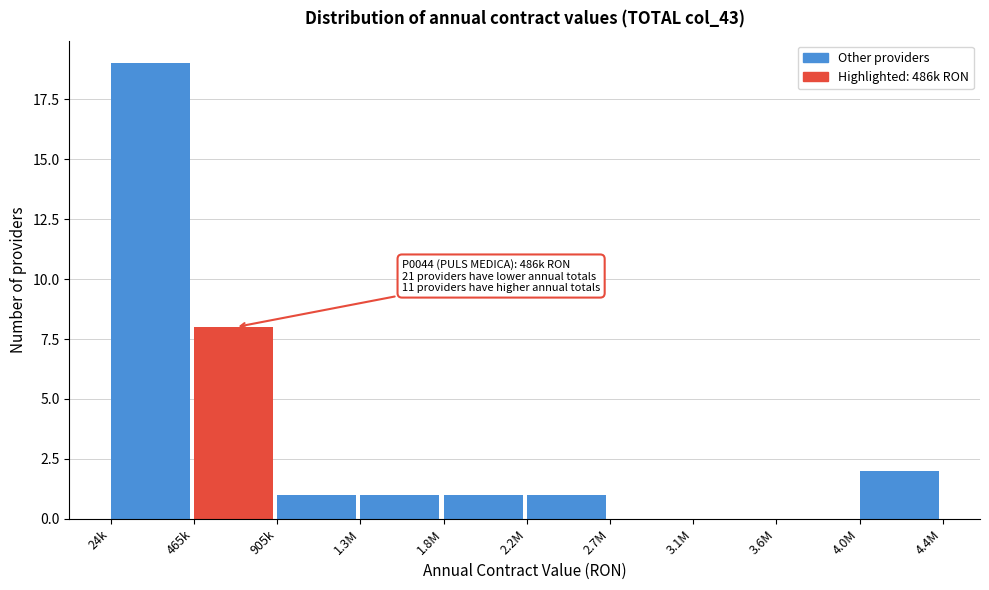

Reading right to left, what are all the values shown in this chart?

4.0M=2	3.6M=0	3.1M=0	2.7M=0	2.2M=1	1.8M=1	1.3M=1	905k=1	465k=8	24k=19